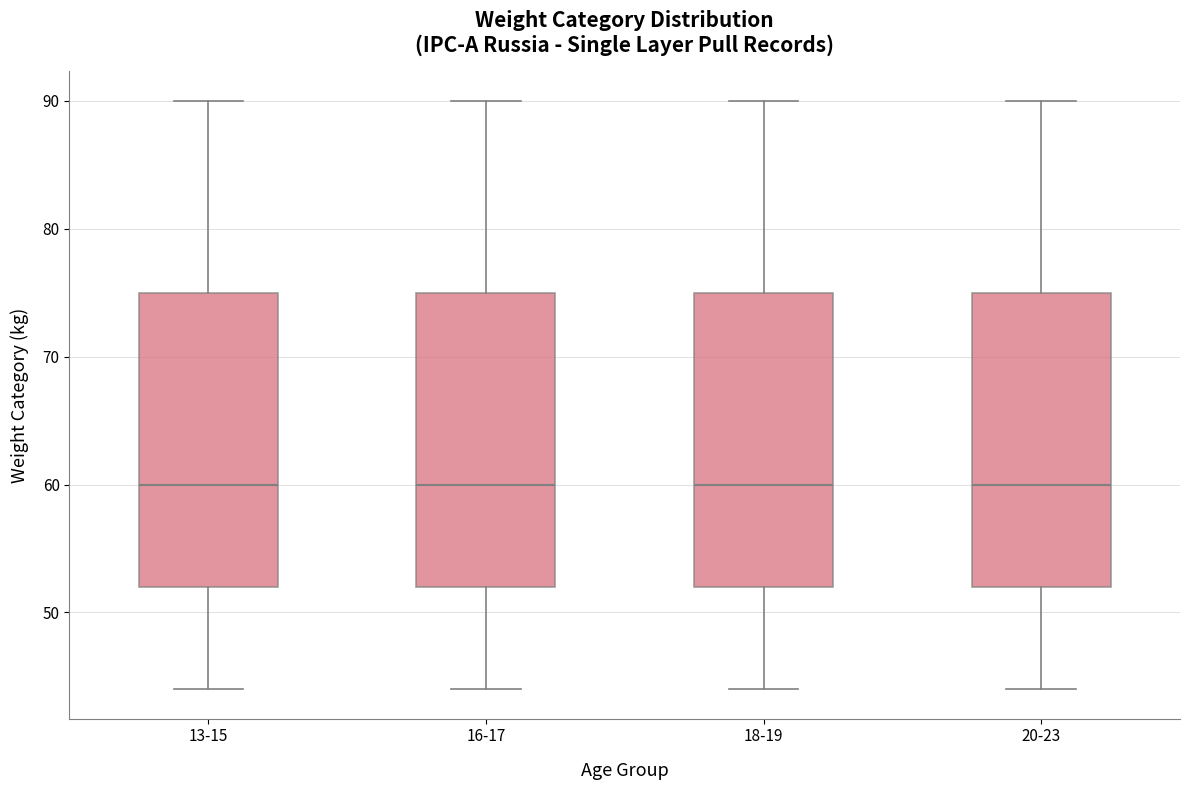

Reading left to right, read every box against the y-axis: the position of its median line, the range the box covers, and the ends of its whiskers. The values are not printed on the chart, so give them approximately, as read against the axis.

13-15: median 60, box 52 to 75, whiskers 44 to 90
16-17: median 60, box 52 to 75, whiskers 44 to 90
18-19: median 60, box 52 to 75, whiskers 44 to 90
20-23: median 60, box 52 to 75, whiskers 44 to 90